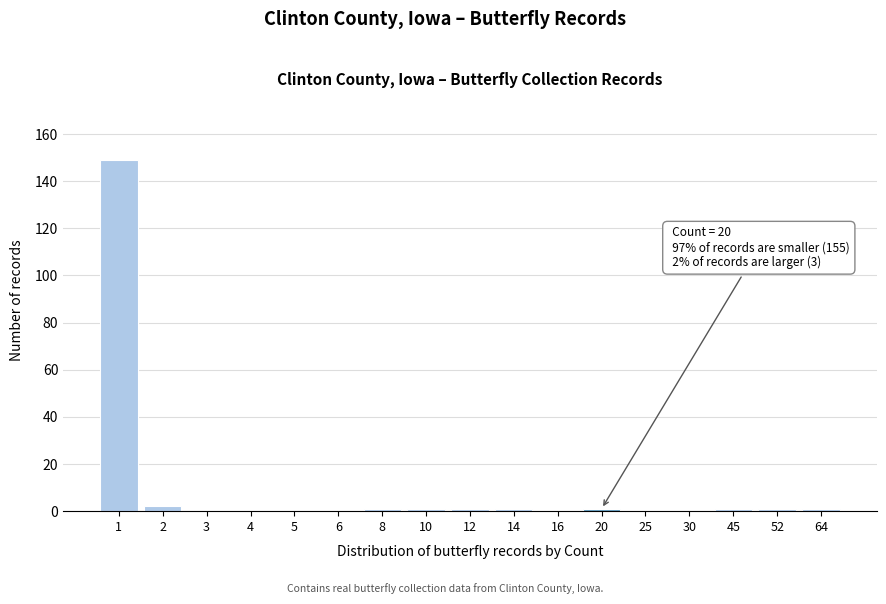

Reading right to left, extract all data points from this chart.

64=1	52=1	45=1	30=0	25=0	20=1	16=0	14=1	12=1	10=1	8=1	6=0	5=0	4=0	3=0	2=2	1=149